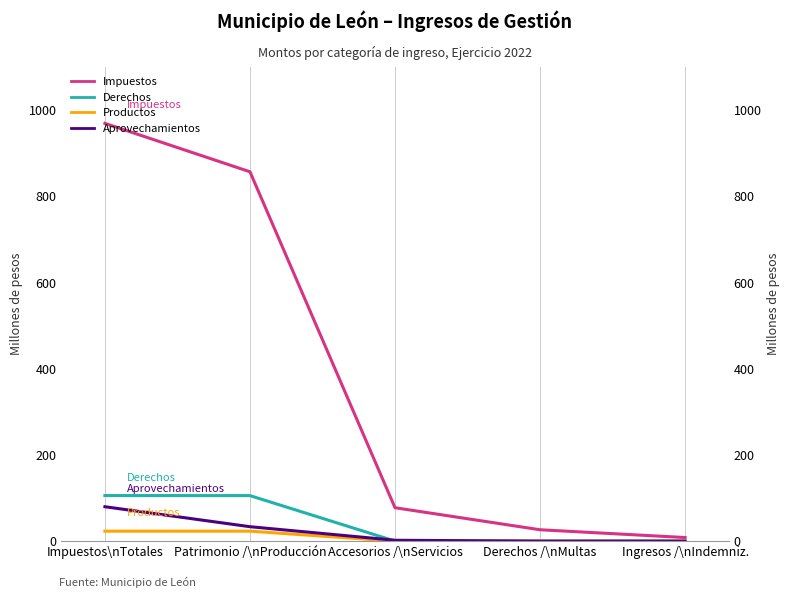

True or false: Derechos has a value of 0.0 at Derechos /\nMultas.

False